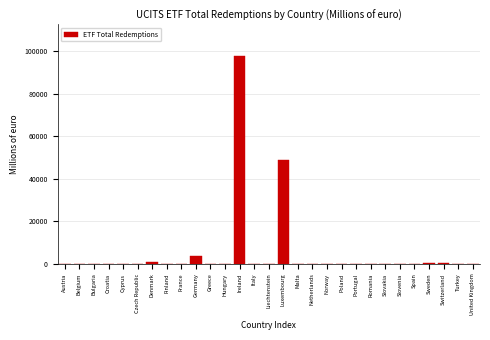

At which category does the chart reach its peak across all series?

Ireland